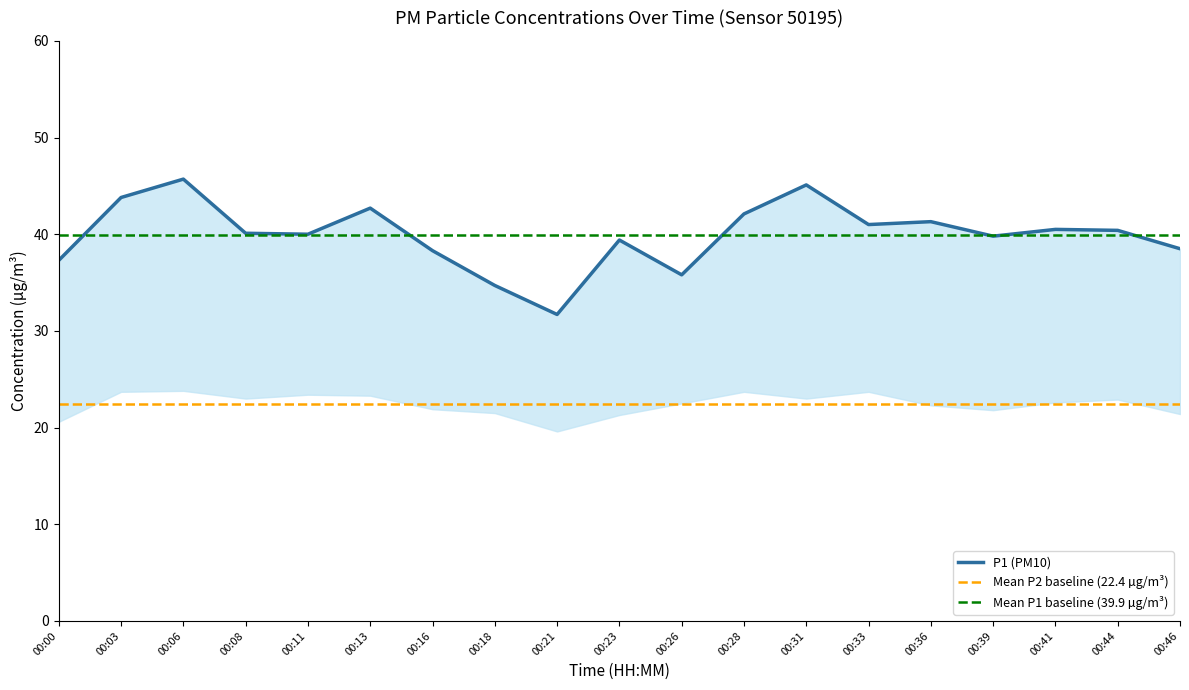

List the labels in order of value, largest first.

00:06, 00:31, 00:03, 00:13, 00:28, 00:36, 00:33, 00:41, 00:44, 00:08, 00:11, 00:39, 00:23, 00:46, 00:16, 00:00, 00:26, 00:18, 00:21